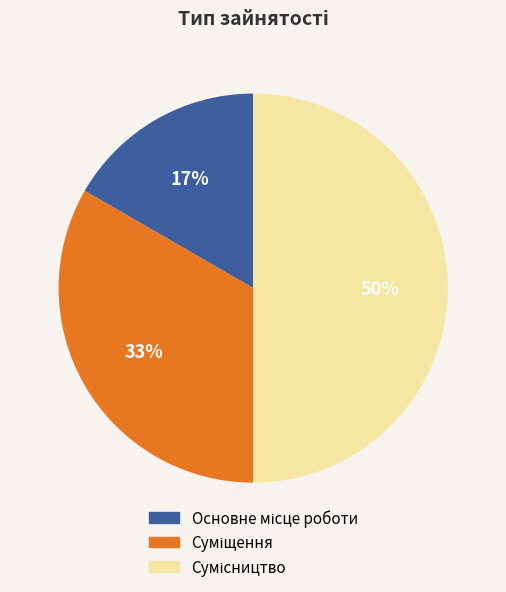

To the nearest percent, what is the average slice percentage?

33%